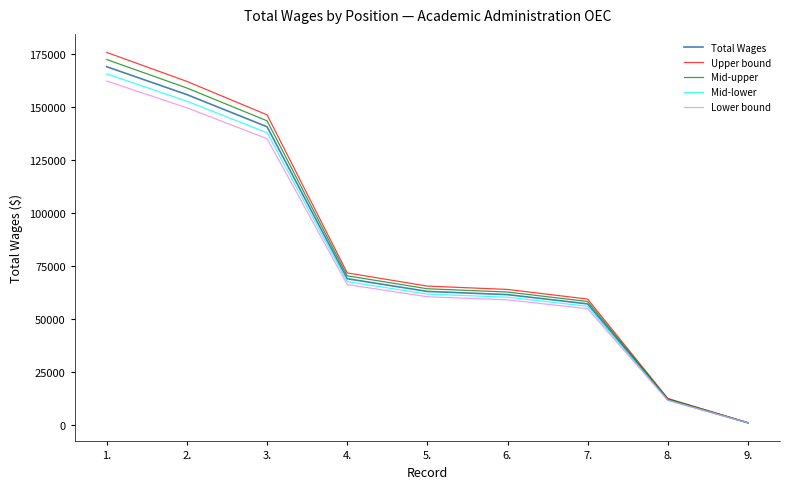

Reading left to right, transcribe all the data shown in this chart.

Total Wages: 168834.0	155673.0	140504.0	68811.0	62818.0	61308.0	56934.0	11843.0	827.0
Upper bound: 175587.4	161899.9	146124.2	71563.4	65330.7	63760.3	59211.4	12316.7	860.1
Mid-upper: 172210.7	158786.5	143314.1	70187.2	64074.4	62534.2	58072.7	12079.9	843.5
Mid-lower: 165457.3	152559.5	137693.9	67434.8	61561.6	60081.8	55795.3	11606.1	810.5
Lower bound: 162080.6	149446.1	134883.8	66058.6	60305.3	58855.7	54656.6	11369.3	793.9